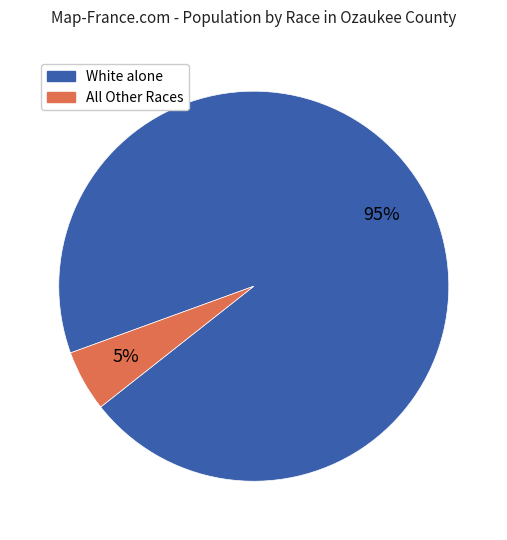

To the nearest percent, what is the average slice percentage?

50%